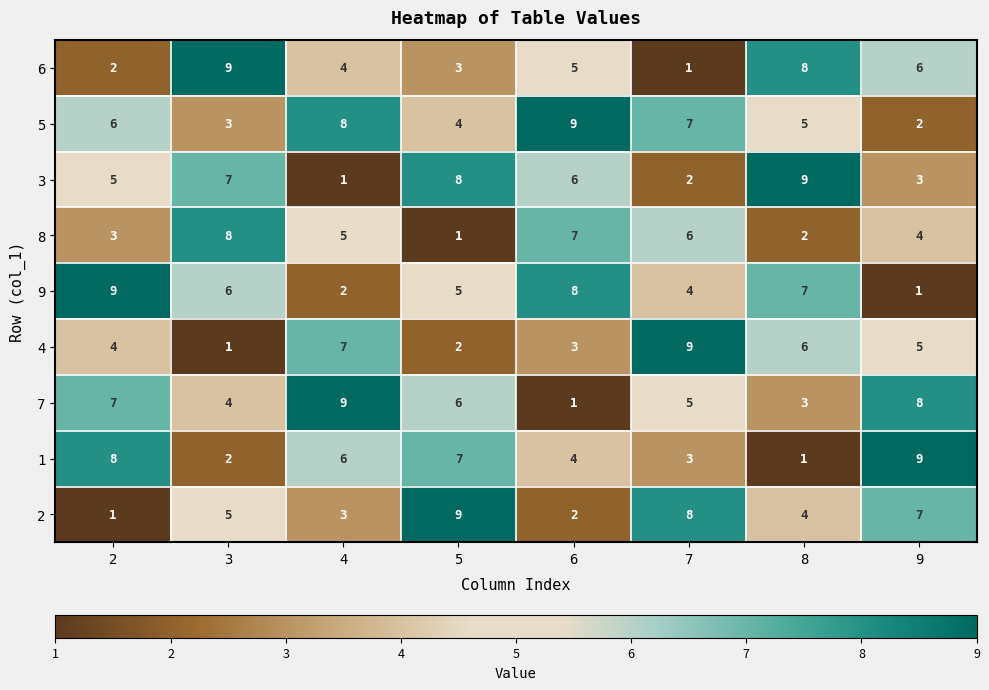

At which label is 7 closest to 5?

7